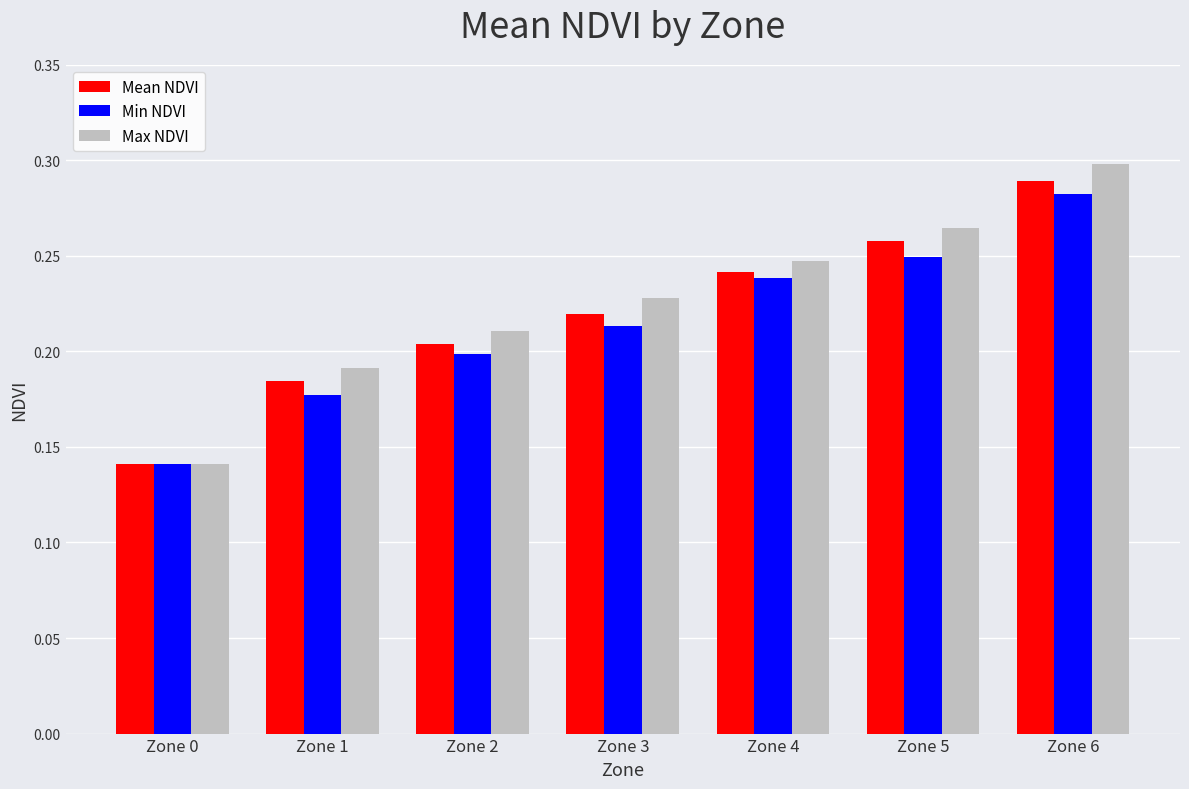

Is the value of Min NDVI at Zone 3 greater than the value of Mean NDVI at Zone 3?

No